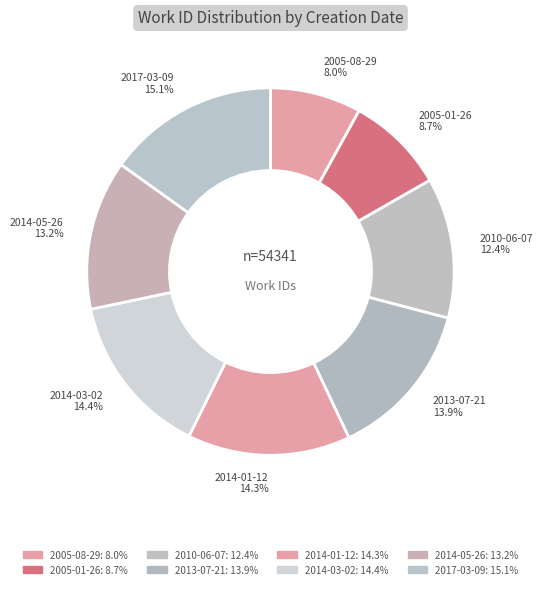

Count the number of slices in the pie.

8